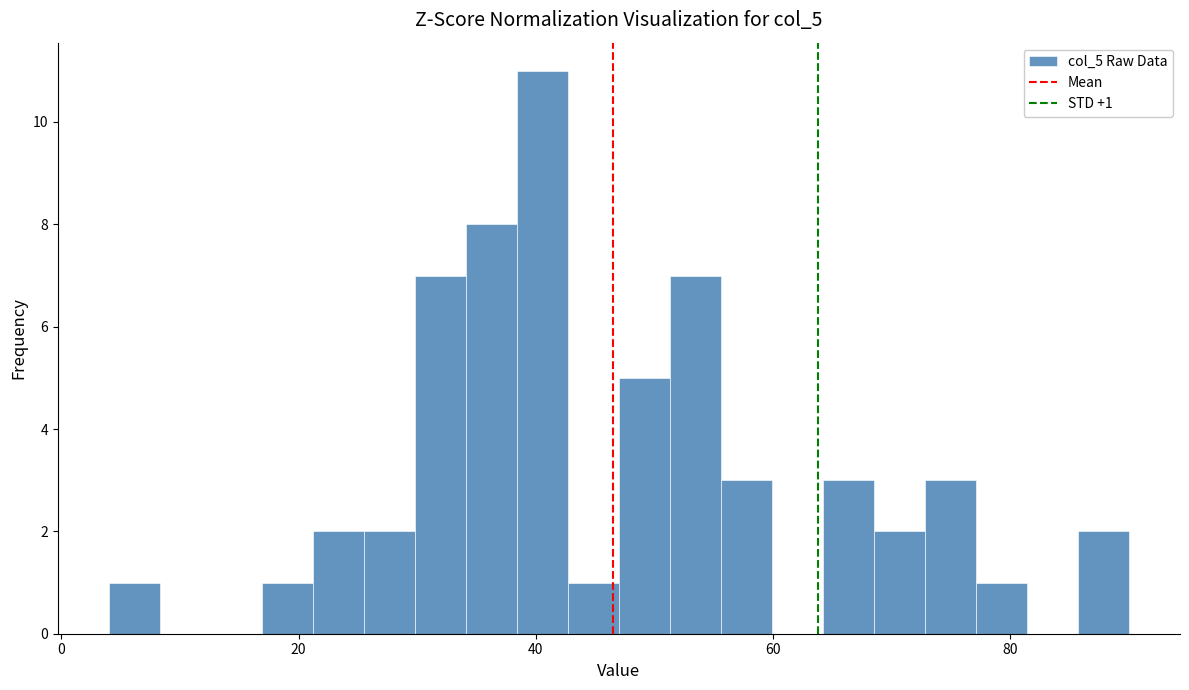

Around what value on the x-axis is the tallest bar? Give the approximate position of its centre, as read against the axis.

40